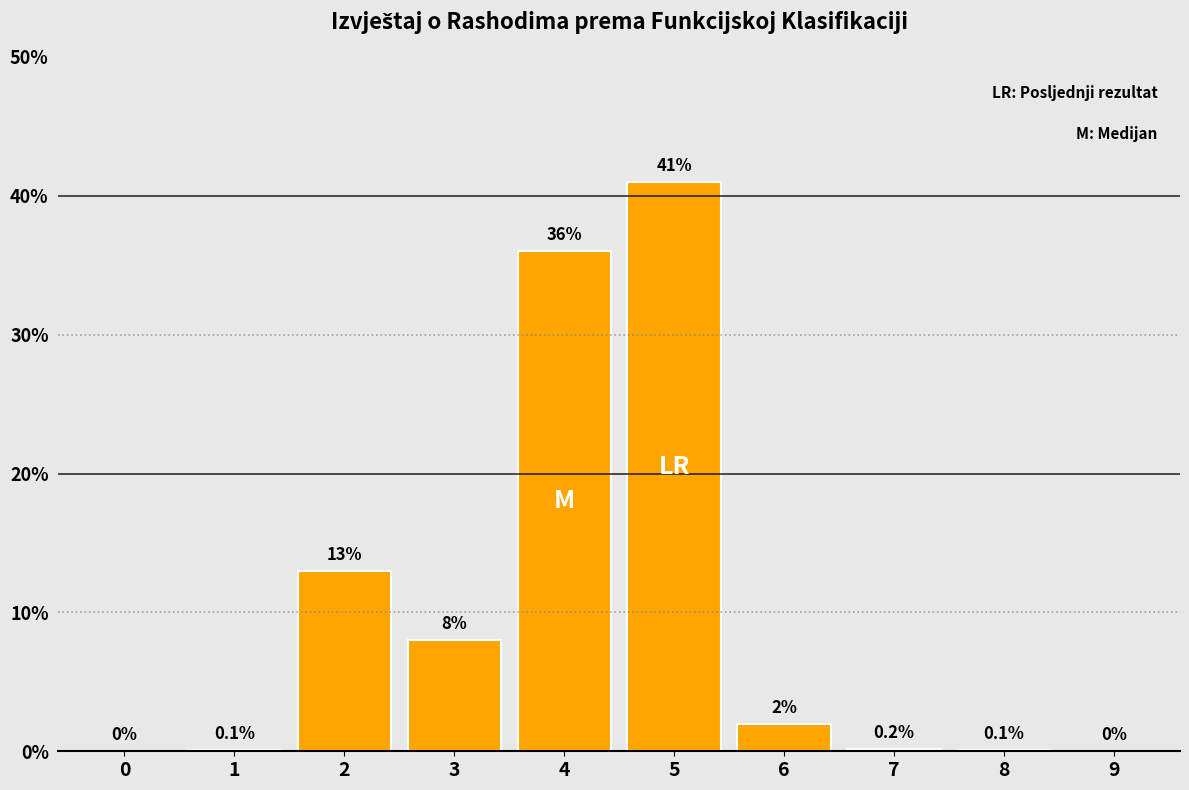

Reading left to right, transcribe all the data shown in this chart.

0=0.0	1=0.1	2=13.0	3=8.0	4=36.0	5=41.0	6=2.0	7=0.2	8=0.1	9=0.0